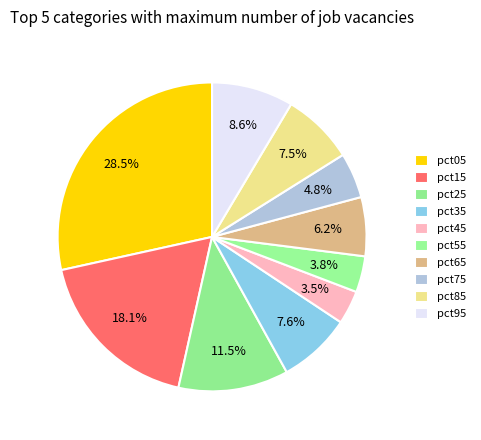

How many segments does this pie chart have?

10